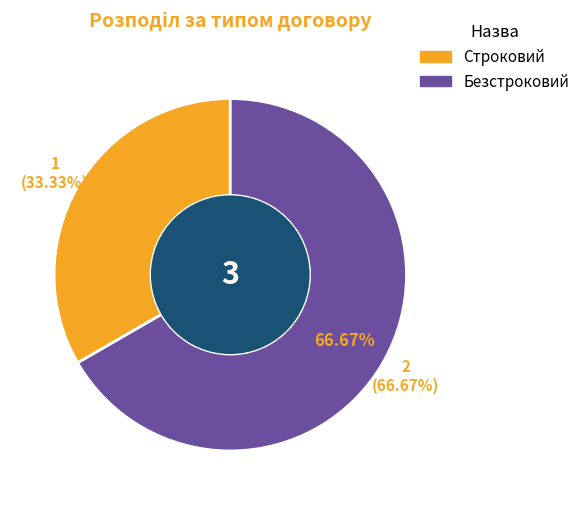

What is the majority slice?

Безстроковий